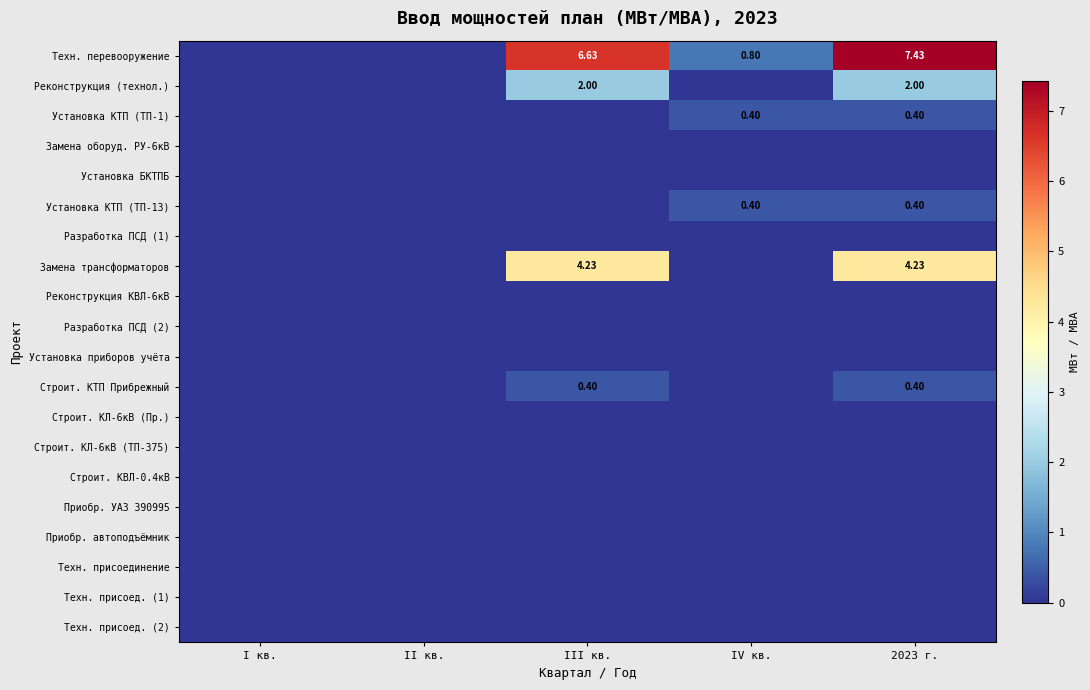

The value of Реконструкция (технол.) at II кв. is 0.0. True or false?

True